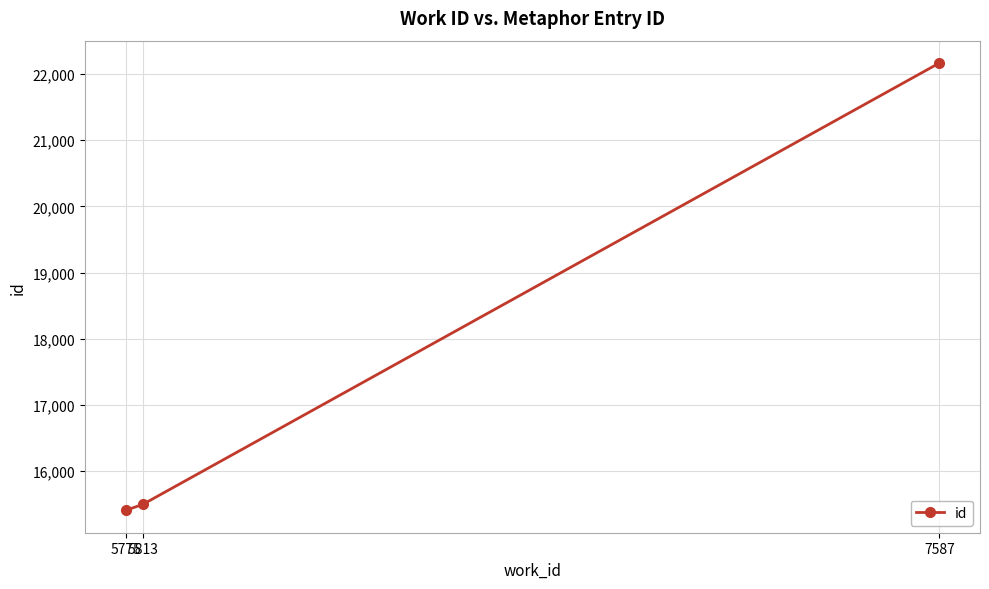

Rank the categories by value from highest to lowest.

7587, 5813, 5775